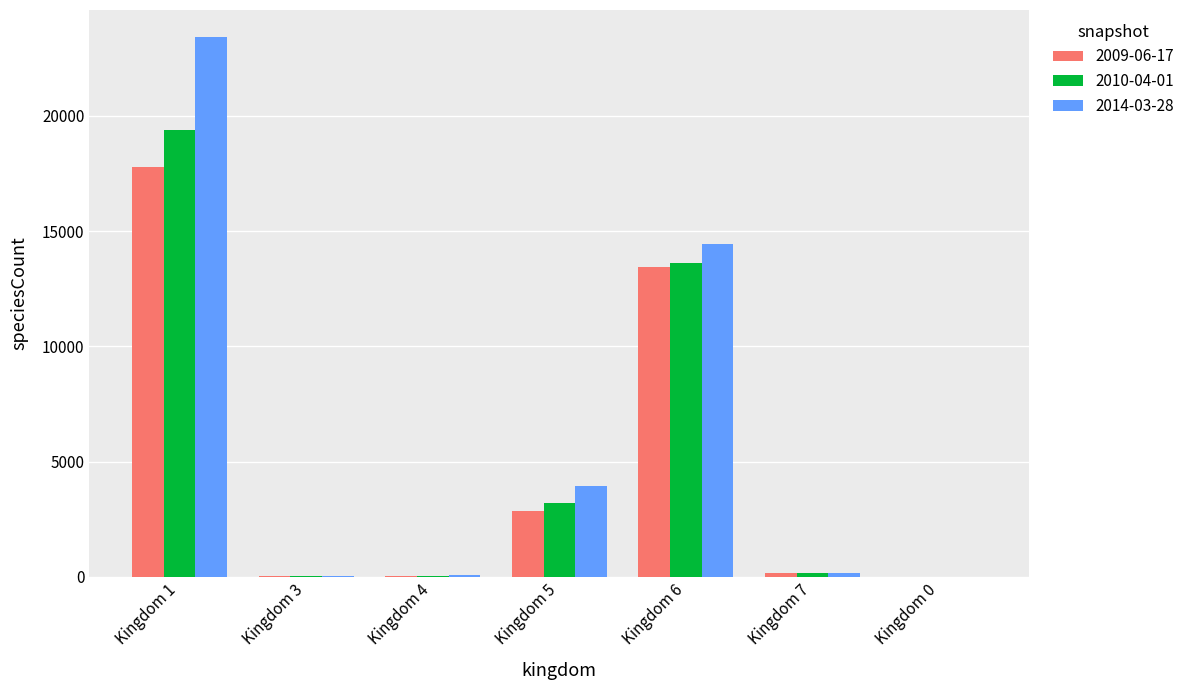

Which label corresponds to the largest value in the chart?

Kingdom 1